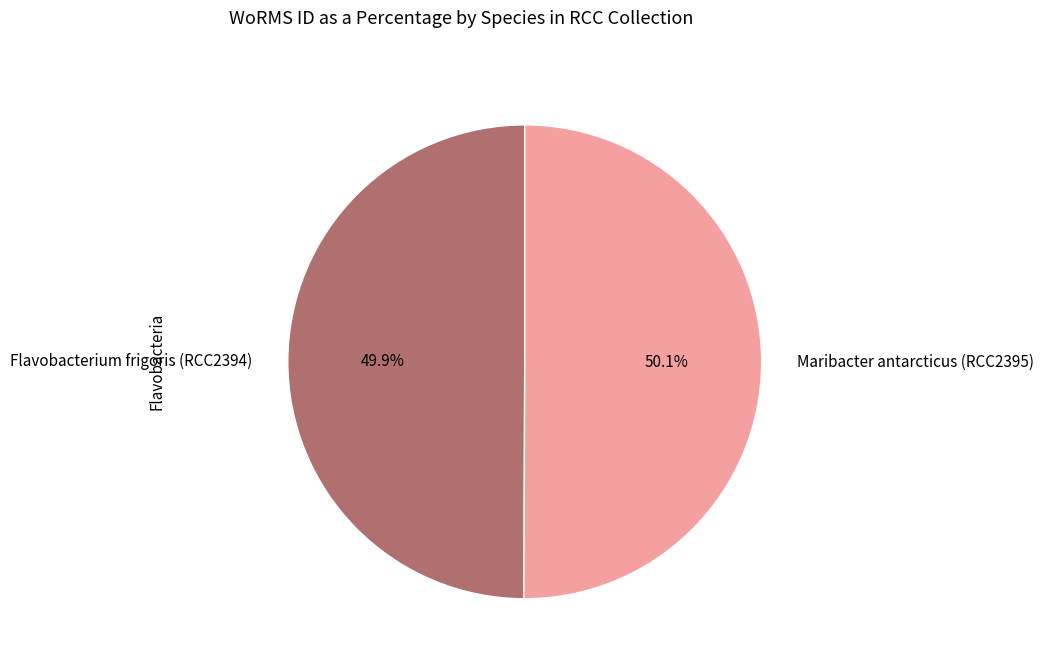

What is the ratio of the value at Flavobacterium frigoris (RCC2394) to the value at Maribacter antarcticus (RCC2395)?

1.0